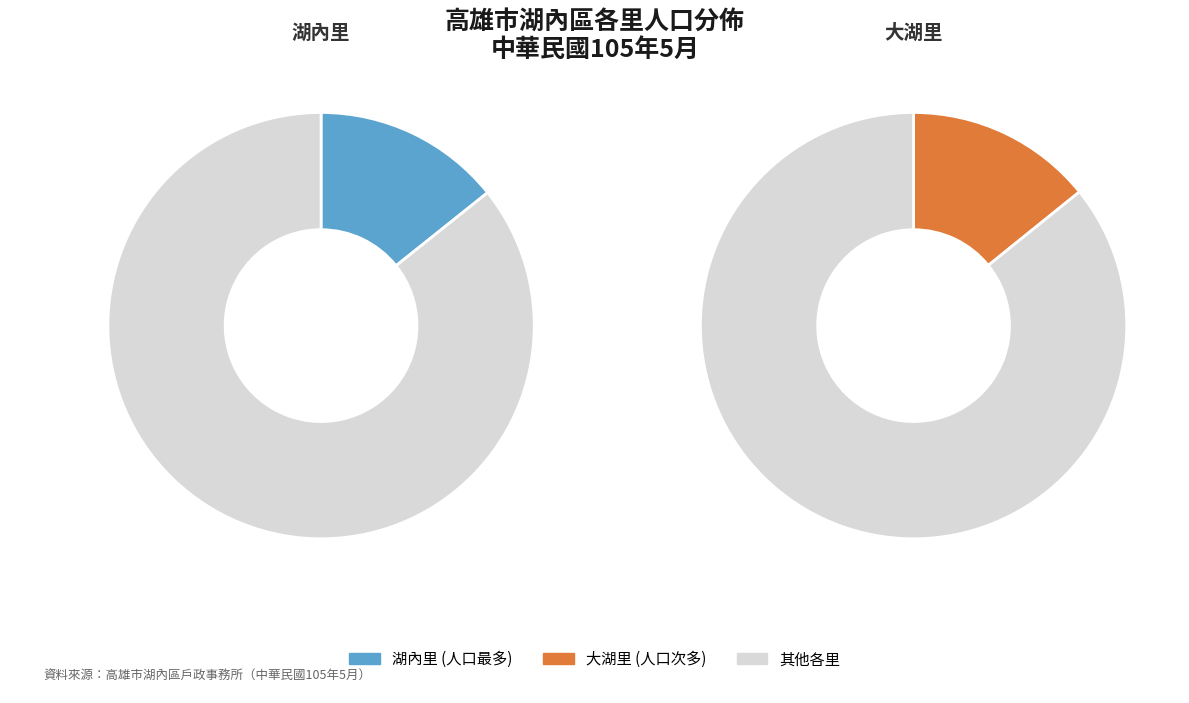

Does 湖東里 account for over 50% of the chart?

No